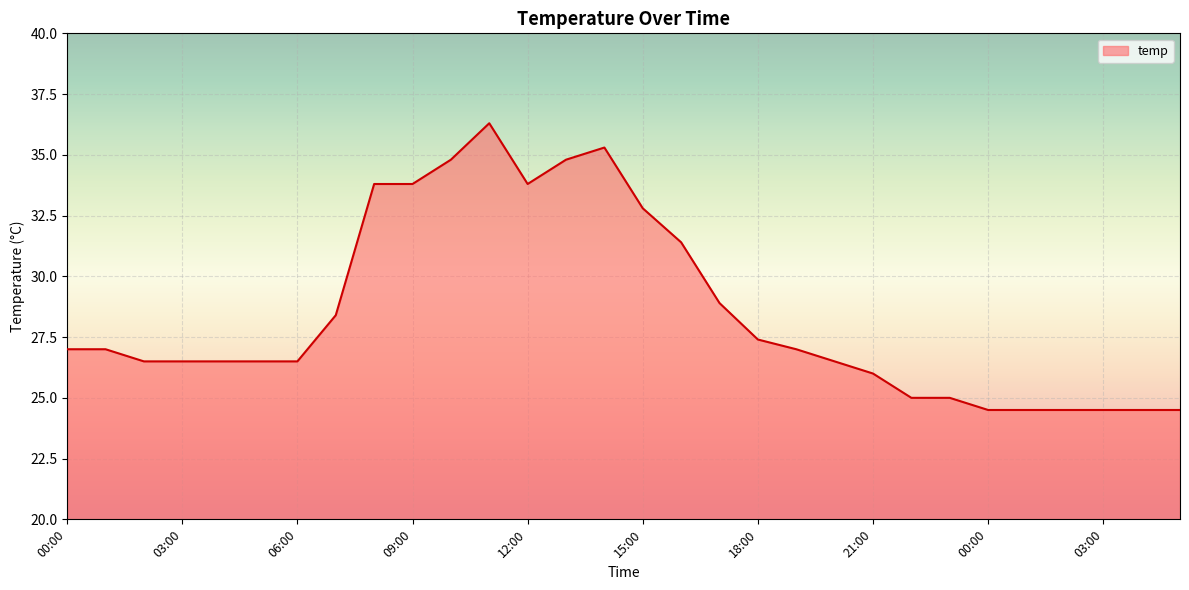

What is the greatest value displayed?

36.3